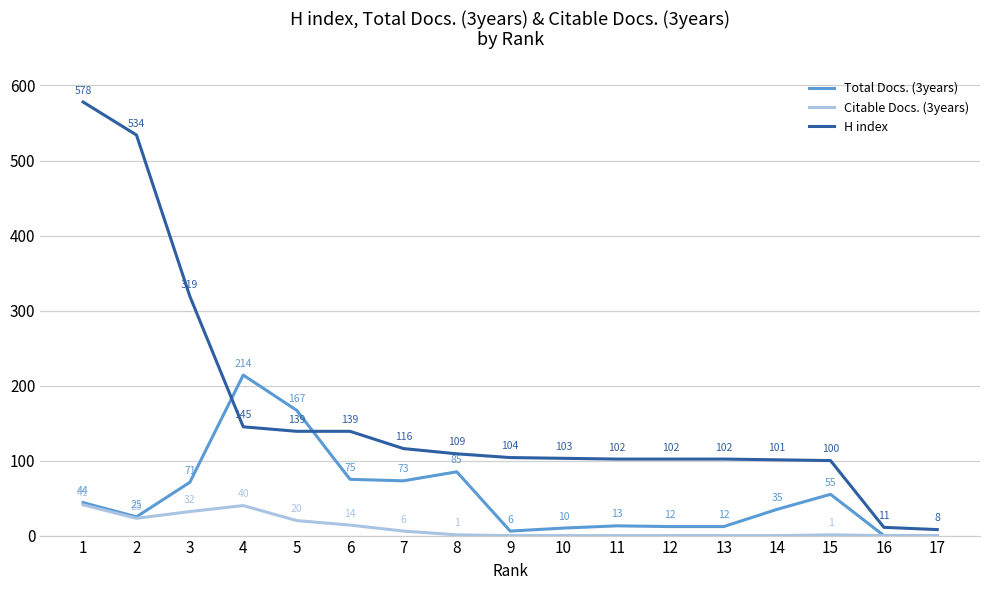

Reading right to left, transcribe all the data shown in this chart.

Total Docs. (3years): 17=0	16=0	15=55	14=35	13=12	12=12	11=13	10=10	9=6	8=85	7=73	6=75	5=167	4=214	3=71	2=25	1=44
Citable Docs. (3years): 17=0	16=0	15=1	14=0	13=0	12=0	11=0	10=0	9=0	8=1	7=6	6=14	5=20	4=40	3=32	2=23	1=41
H index: 17=8	16=11	15=100	14=101	13=102	12=102	11=102	10=103	9=104	8=109	7=116	6=139	5=139	4=145	3=319	2=534	1=578